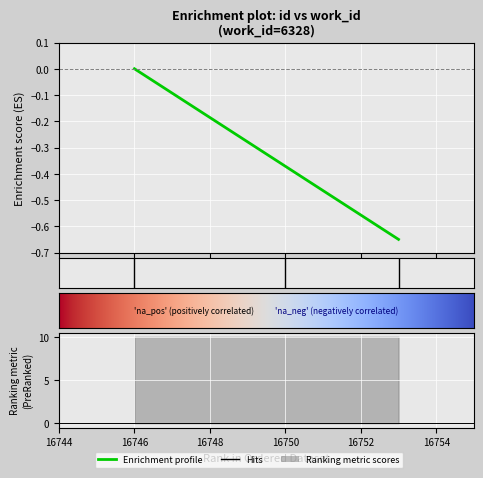

True or false: the data shows -0.4 at 16750.

True